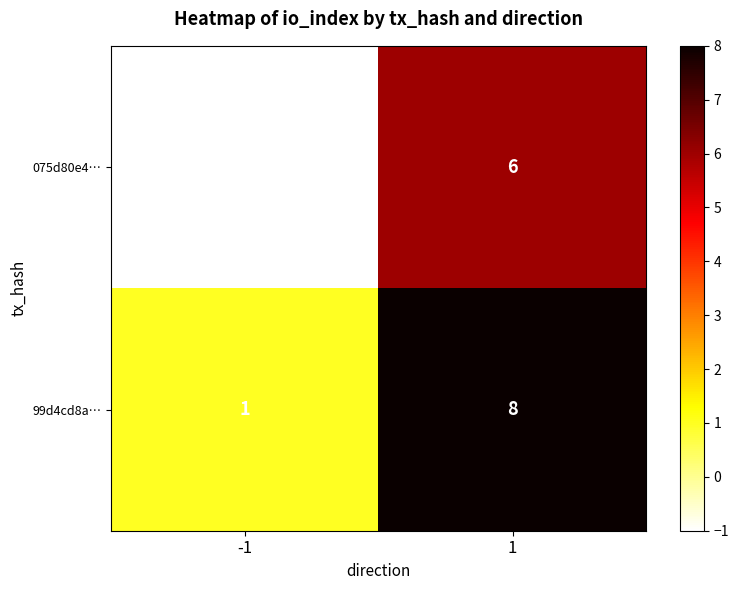

What is the maximum value for 99d4cd8a…?

8